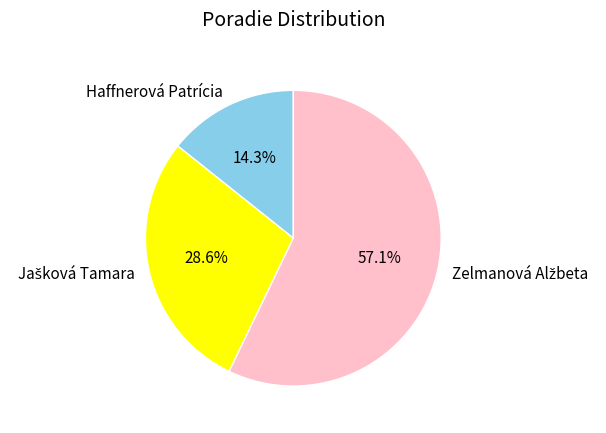

What portion of the pie excludes Haffnerová Patrícia?

85.7%